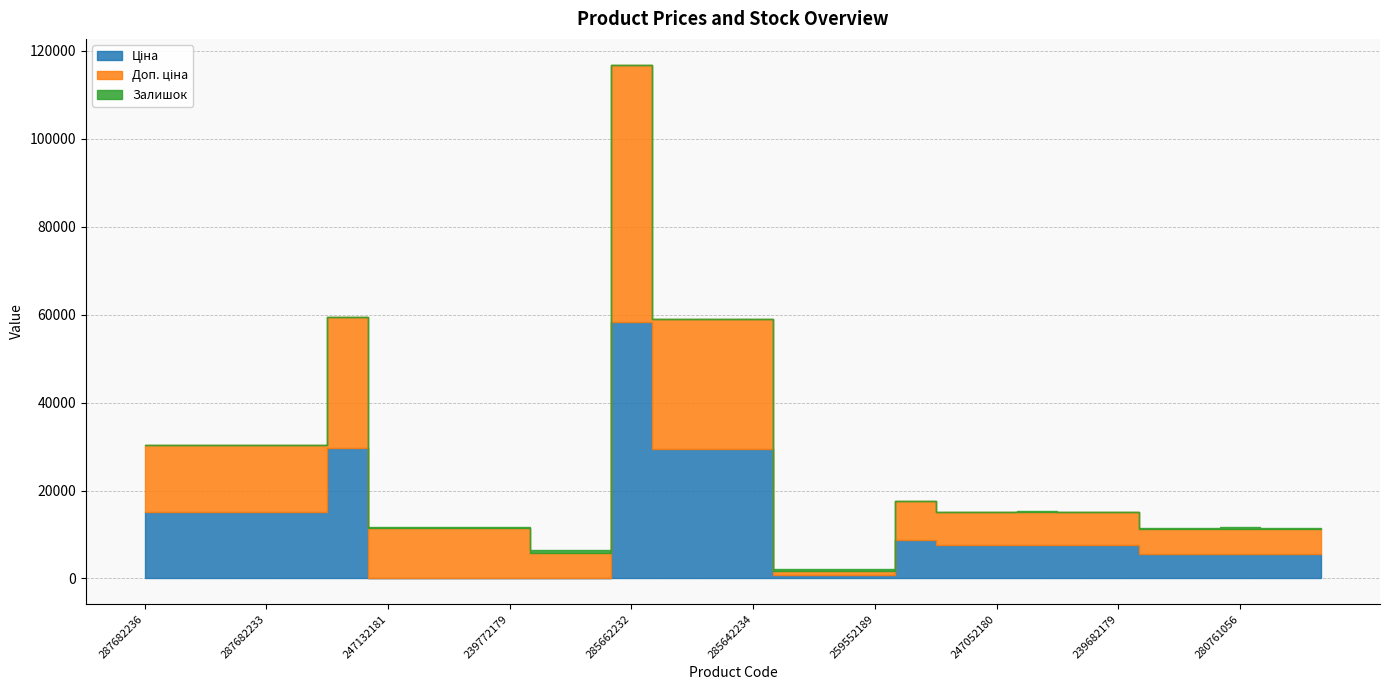

What is the label of the 23rd point from the left?

239682195